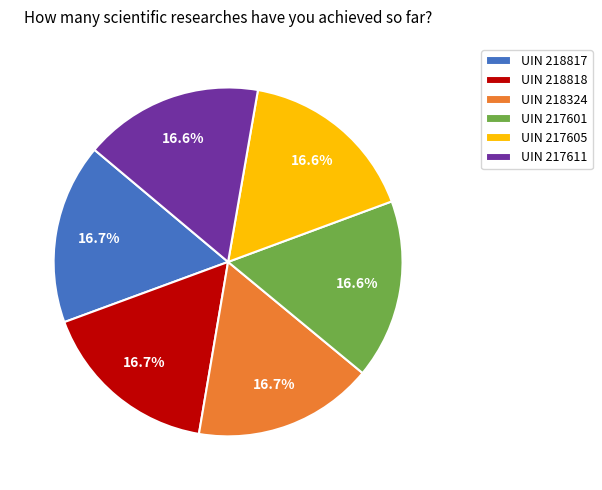

How many segments does this pie chart have?

6